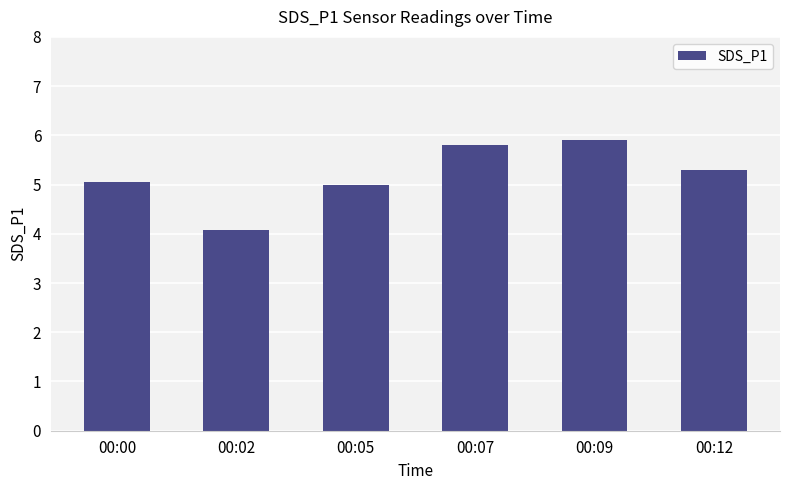

What is the value of the 6th bar from the left?

5.3